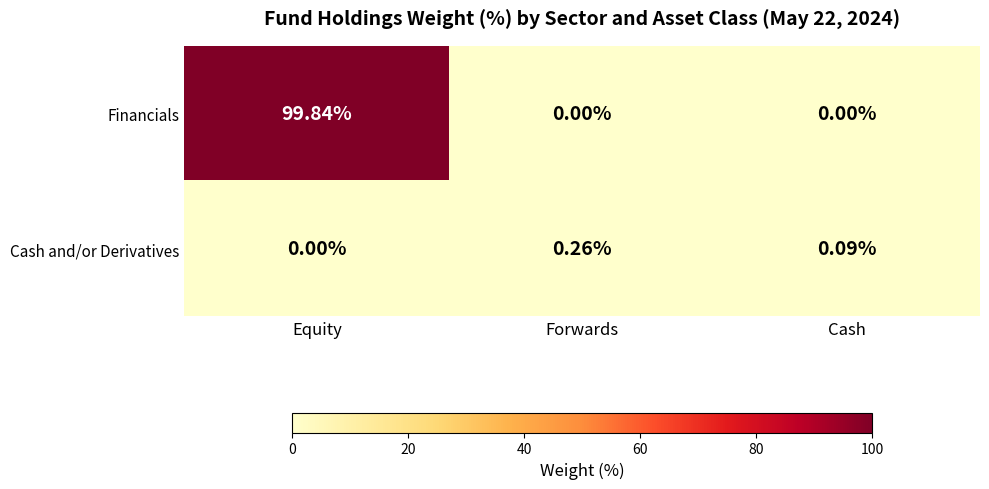

At which label is Cash and/or Derivatives closest to 0?

Equity